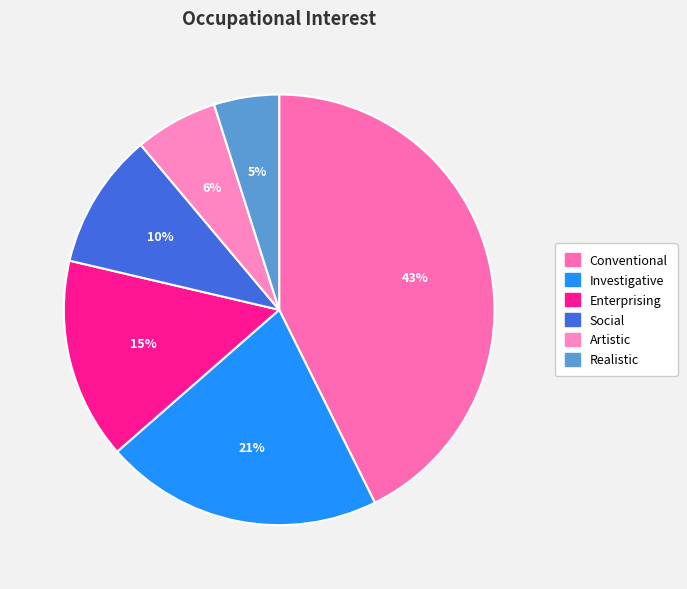

Is there a majority slice in this chart?

No